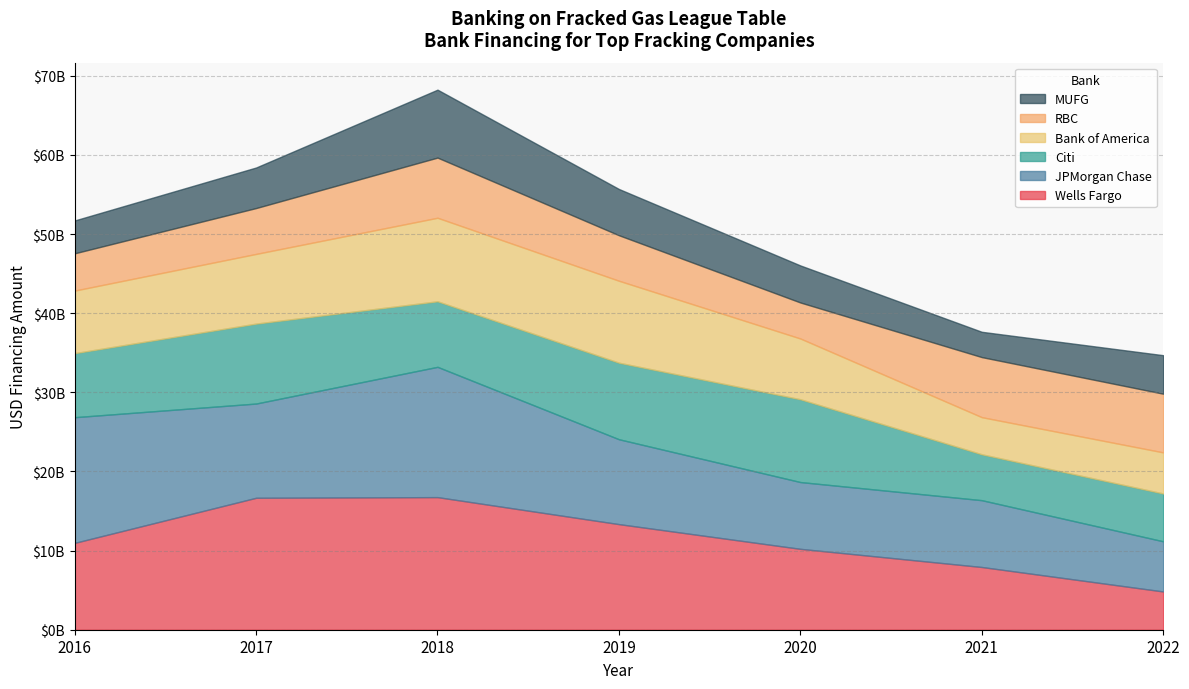

The Bank of America series shows 9327457705.9 at 2022. True or false?

False